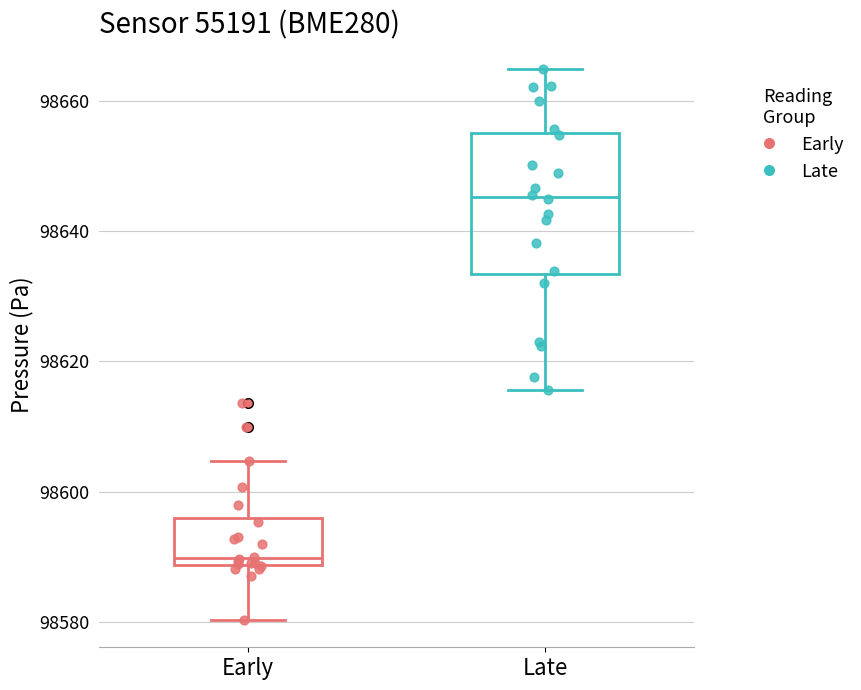

Which box has the lowest median line?

Early